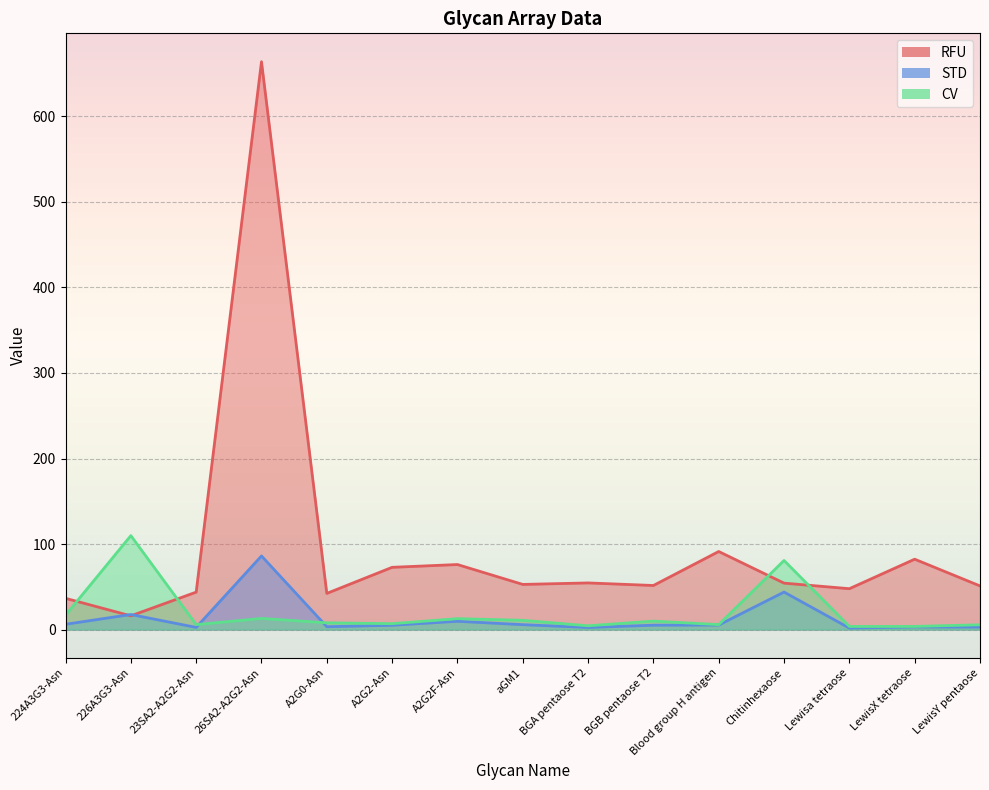

What is the highest value of the STD series?

86.0